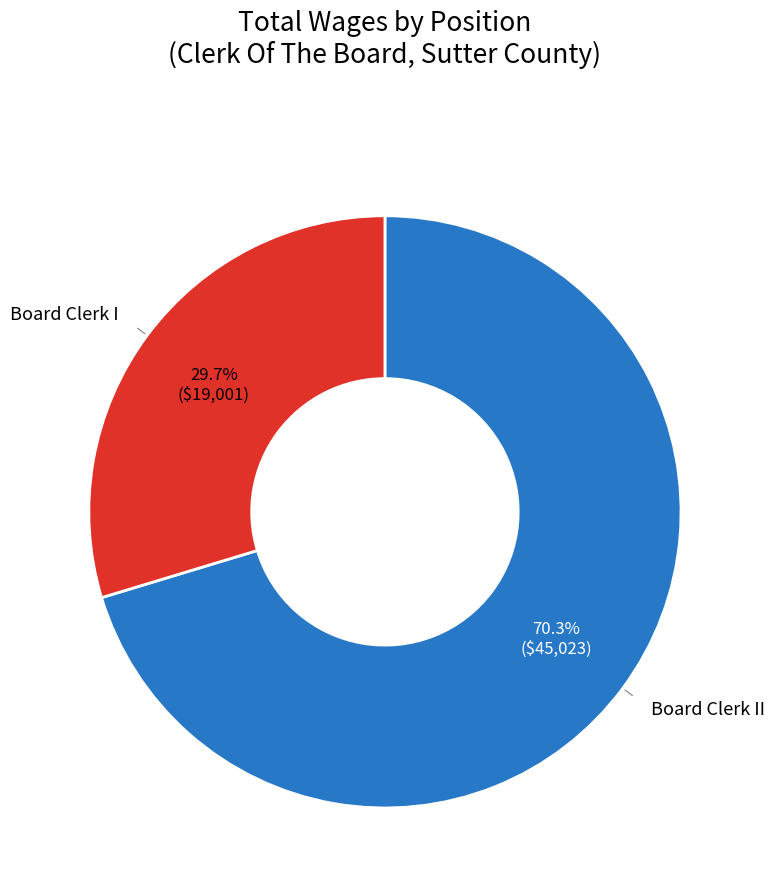

Does Board Clerk I represent more than half of the total?

No